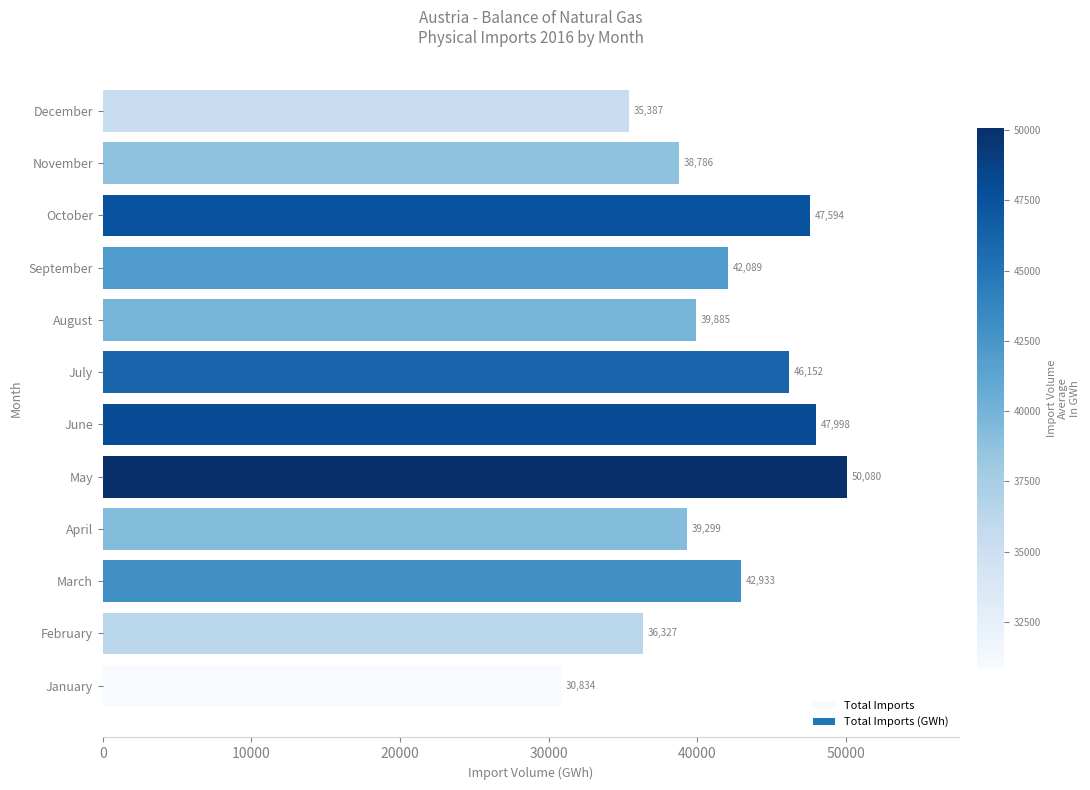

What is the minimum value shown in the chart?

30834.1